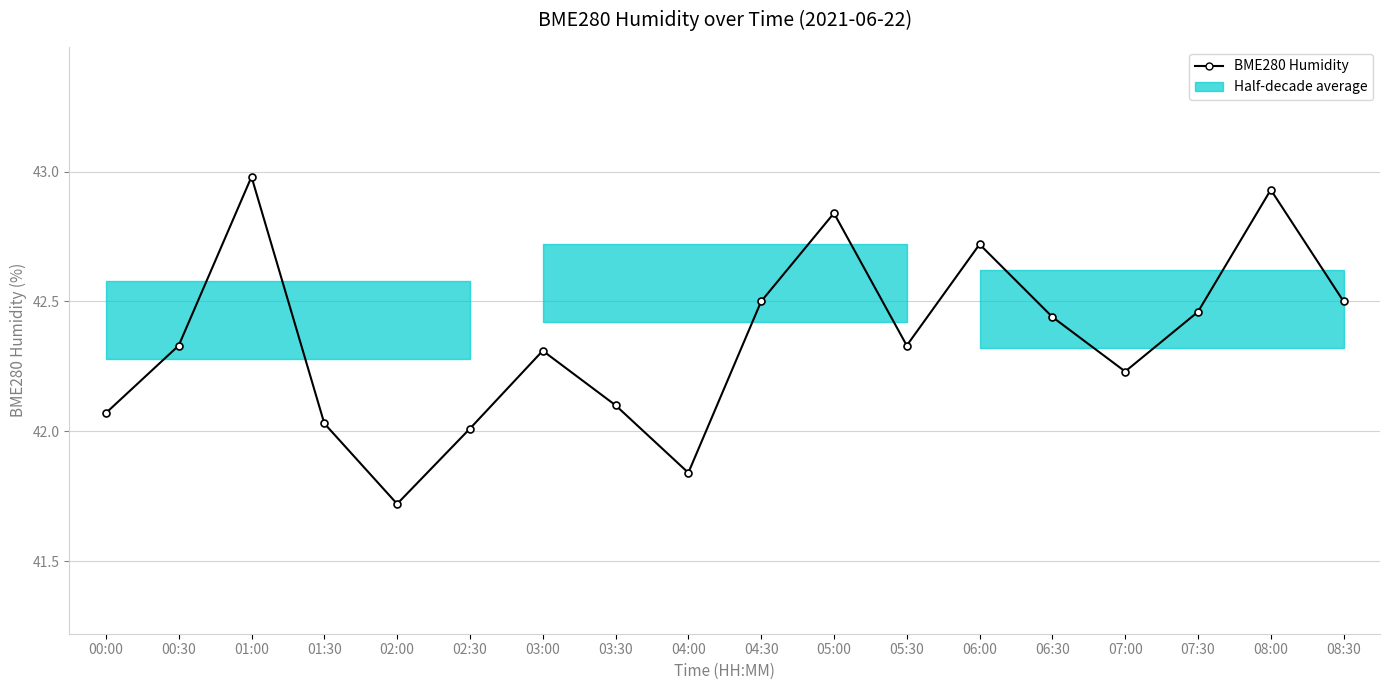

What is the label of the 14th point from the right?

02:00